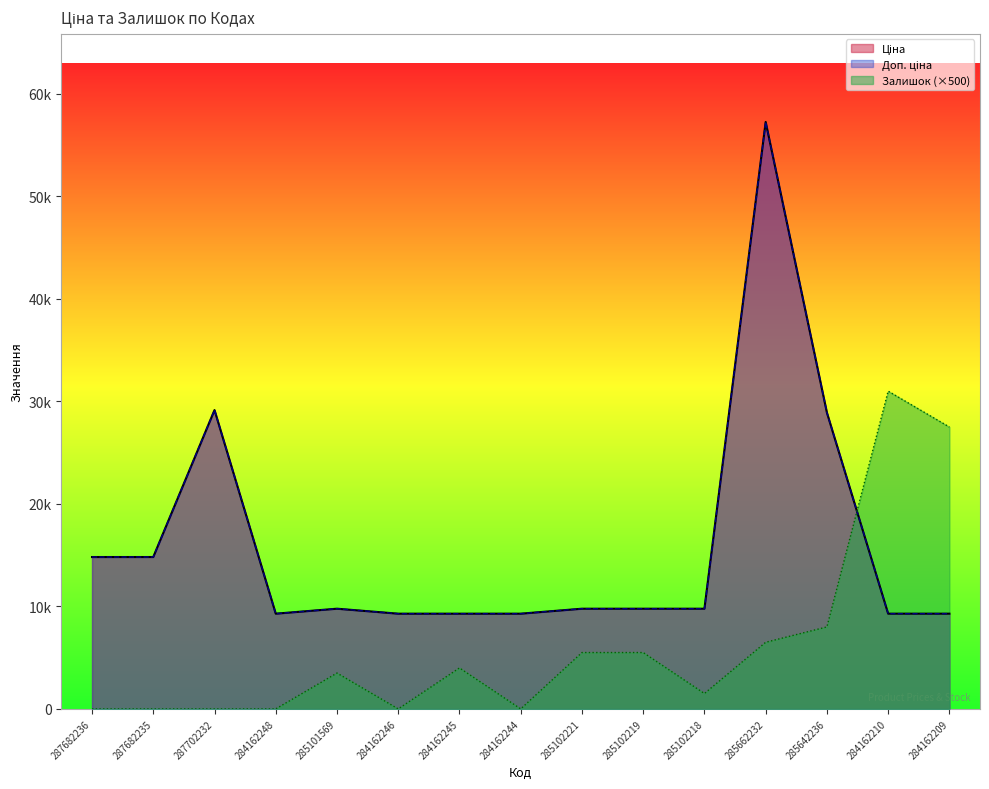

How many lines are shown in the chart?

3